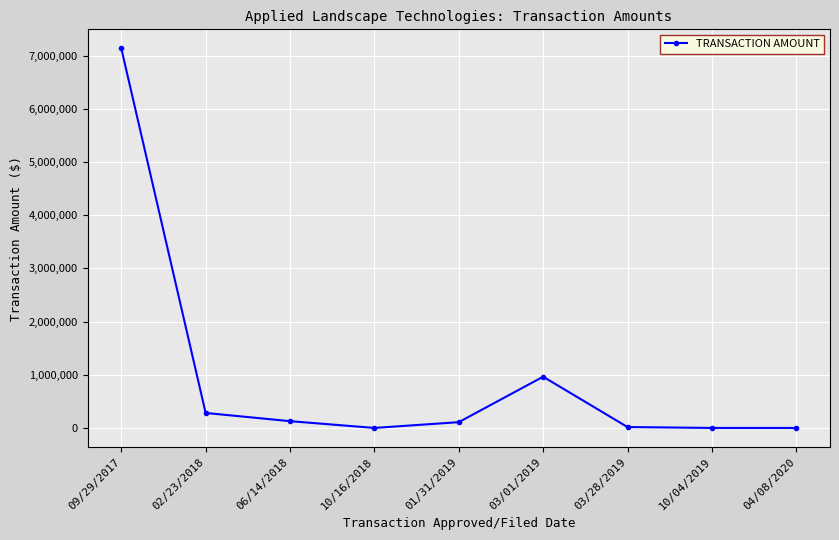

What is the maximum value shown in the chart?

7139566.0